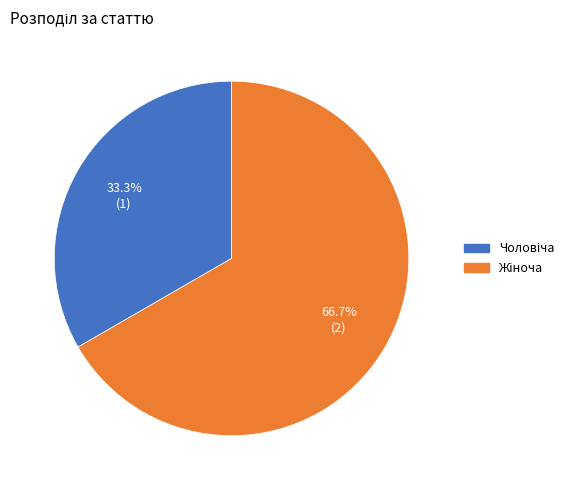

Does any single category account for the majority?

Yes